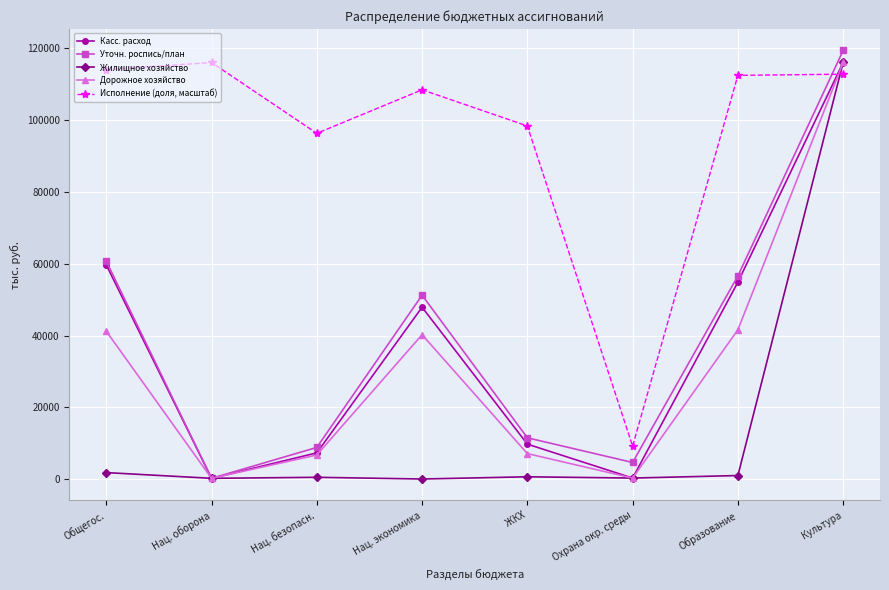

What is the difference between the maximum and minimum values in the Дорожное хозяйство series?

115584.8